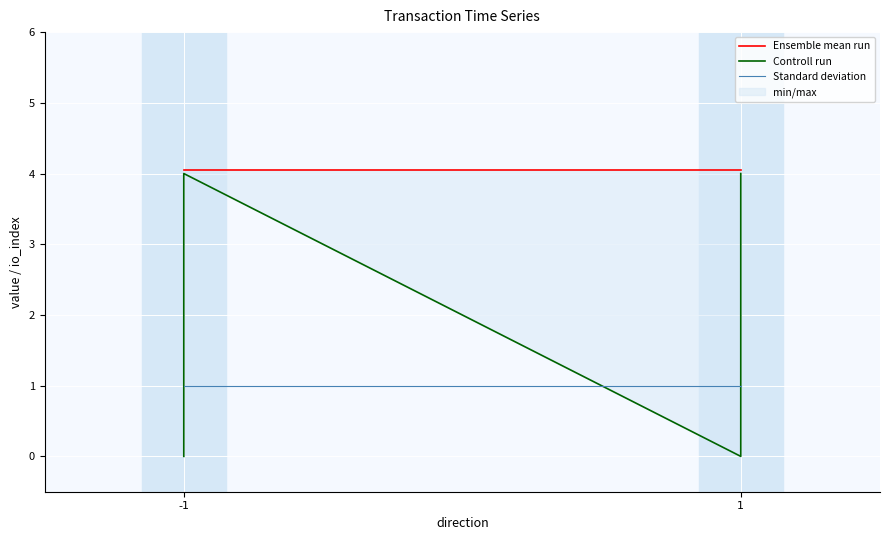

What is the maximum value shown in the chart?

4.0